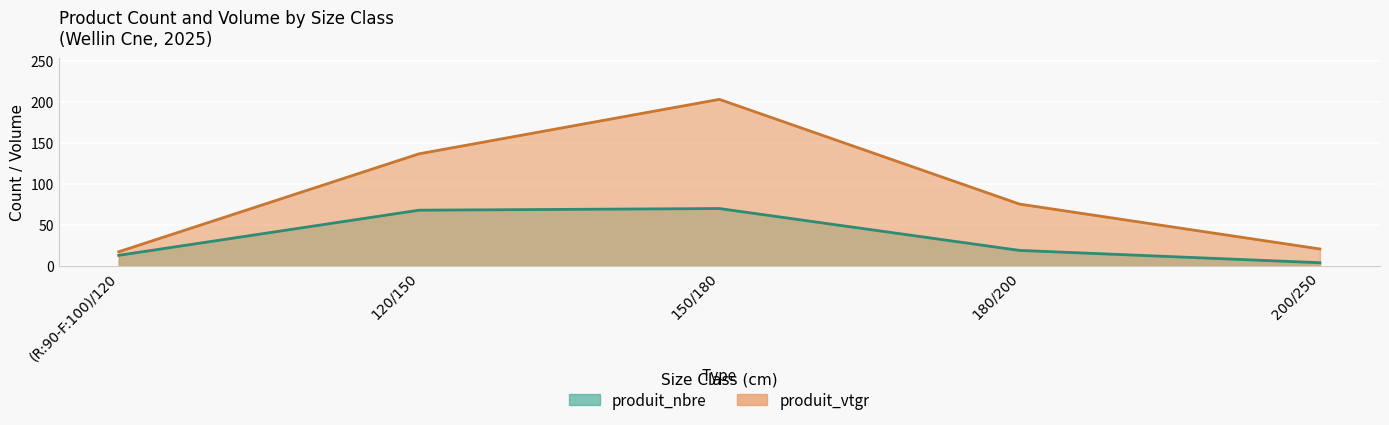

Which series changed the most between 120/150 and 150/180?

produit_vtgr